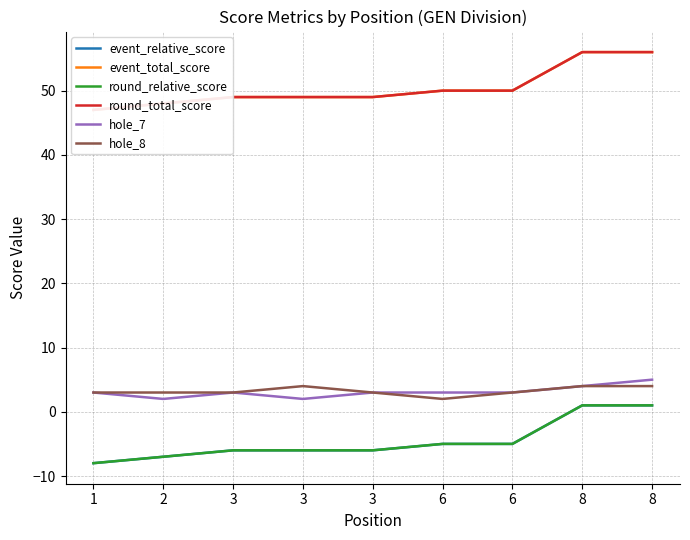

What is the total value across all series at 6?

95